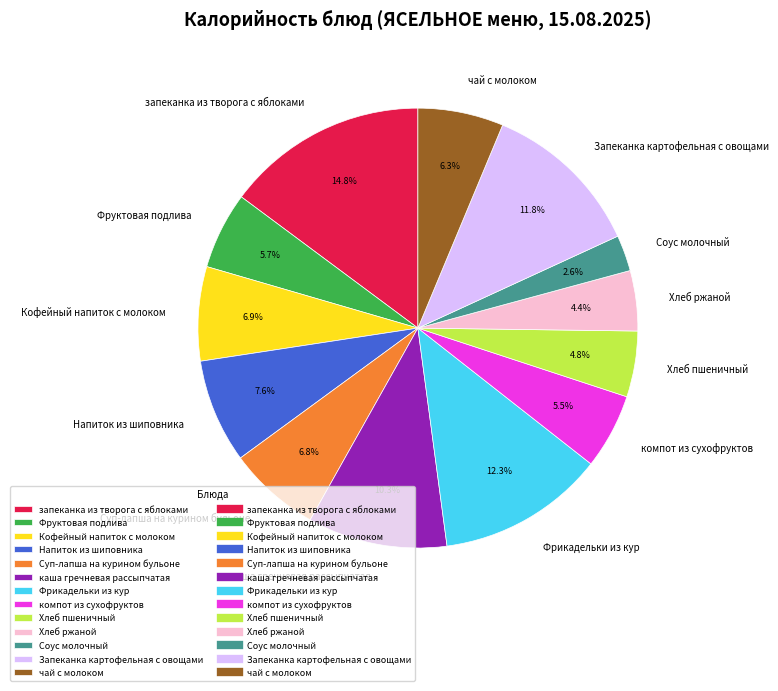

To the nearest percent, what is the difference between the Соус молочный and запеканка из творога с яблоками slice percentages?

12%